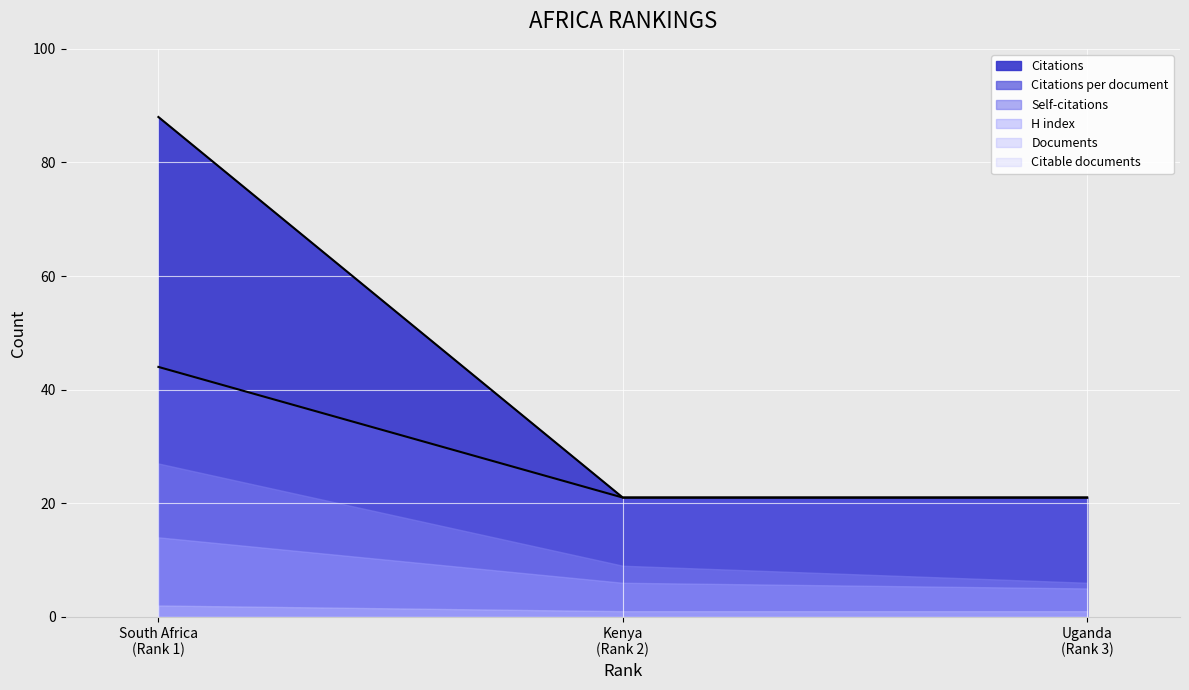

Which category has the highest value in the Citations series?

1